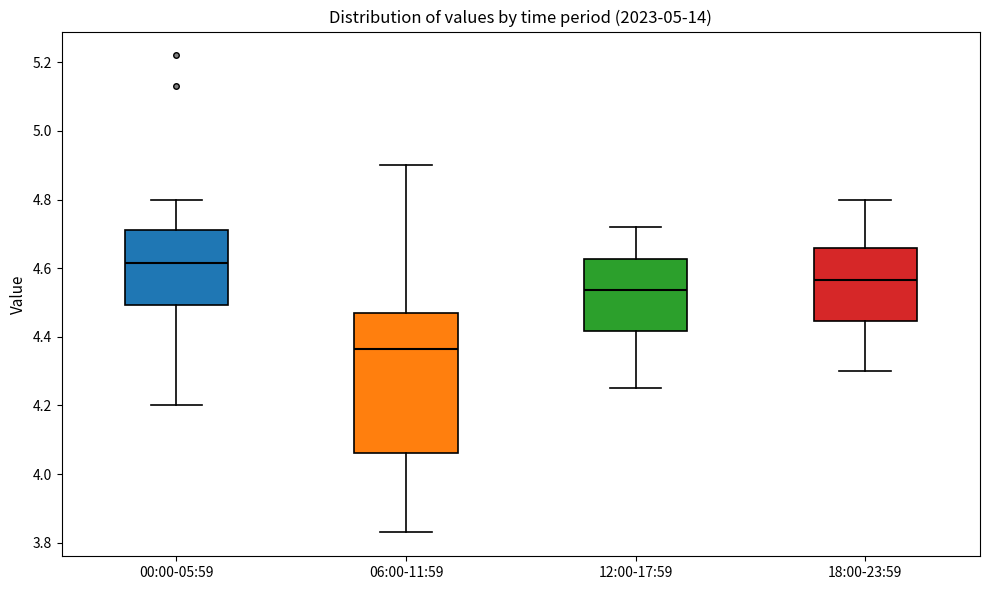

Reading left to right, read every box against the y-axis: the position of its median line, the range the box covers, and the ends of its whiskers. The values are not printed on the chart, so give them approximately, as read against the axis.

00:00-05:59: median 4.62, box 4.50 to 4.72, whiskers 4.20 to 4.80
06:00-11:59: median 4.36, box 4.06 to 4.48, whiskers 3.84 to 4.90
12:00-17:59: median 4.54, box 4.42 to 4.62, whiskers 4.26 to 4.72
18:00-23:59: median 4.56, box 4.44 to 4.66, whiskers 4.30 to 4.80